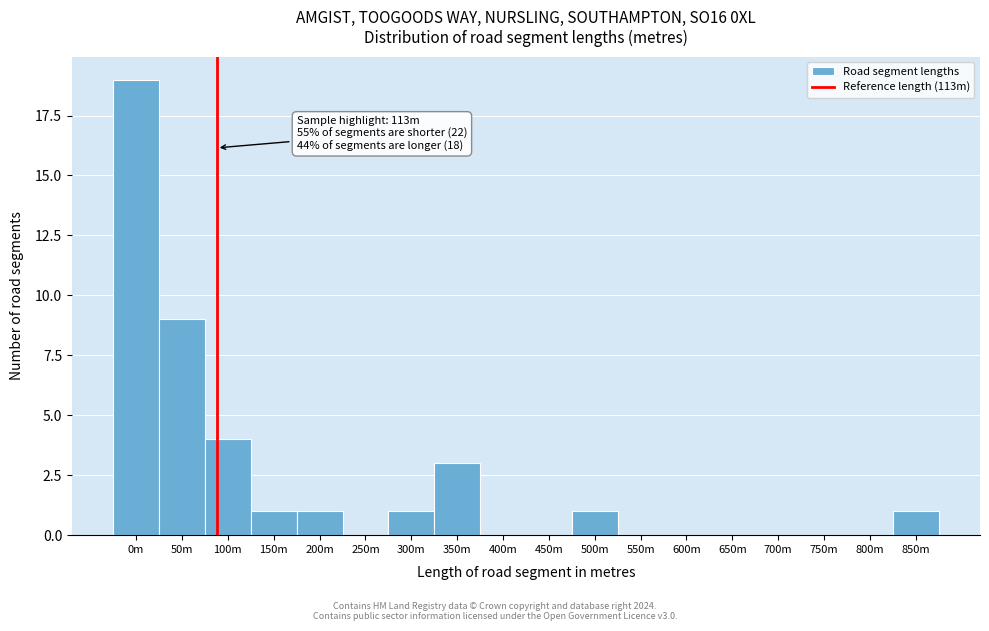

Reading right to left, what are all the values shown in this chart?

850m=1	800m=0	750m=0	700m=0	650m=0	600m=0	550m=0	500m=1	450m=0	400m=0	350m=3	300m=1	250m=0	200m=1	150m=1	100m=4	50m=9	0m=19